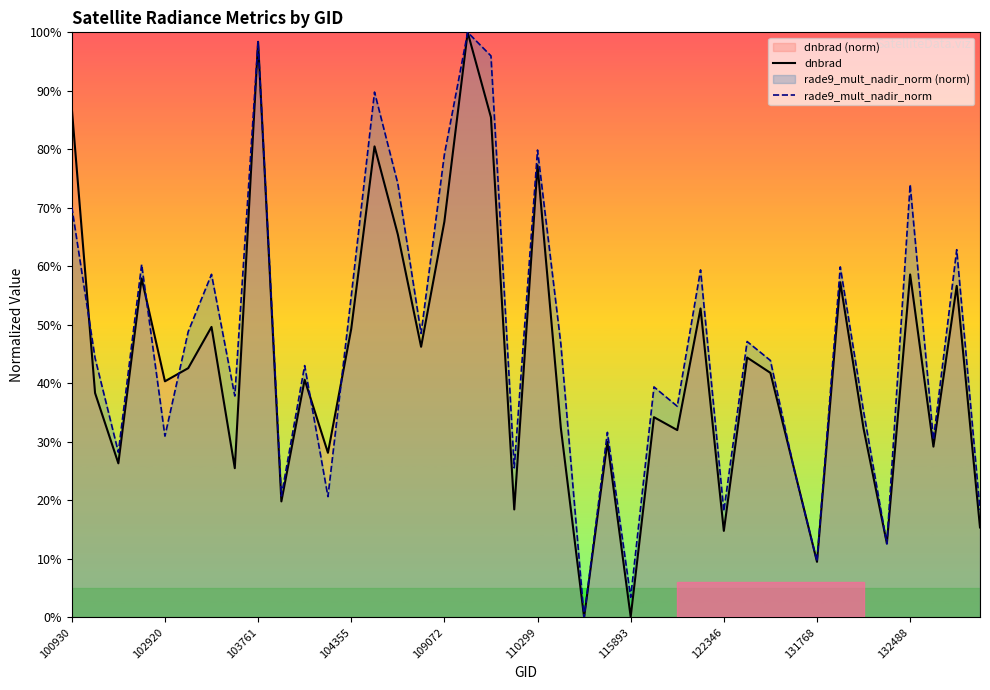

What is the difference between the rade9_mult_nadir_norm values at 21 and 39?

0.3